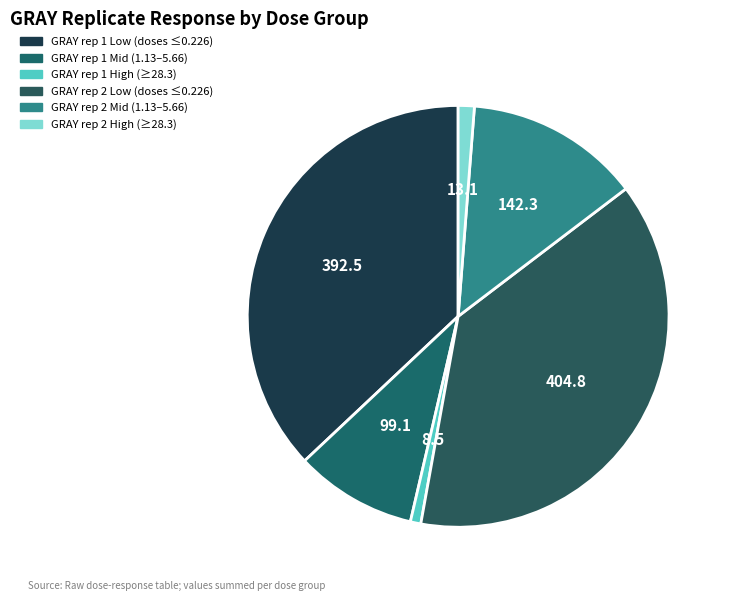

Count the number of slices in the pie.

6